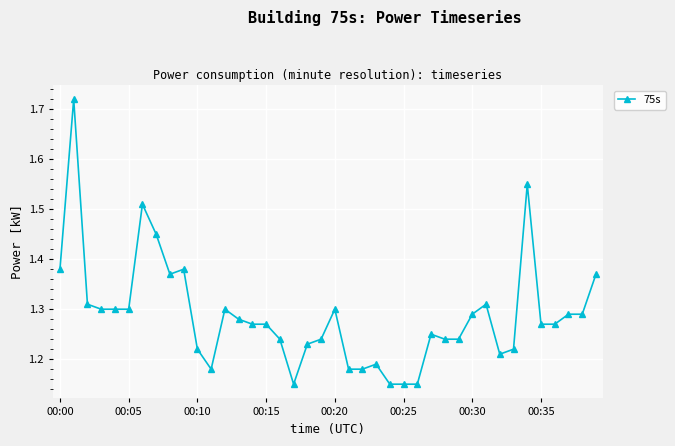

How many values are between 1 and 2?

40